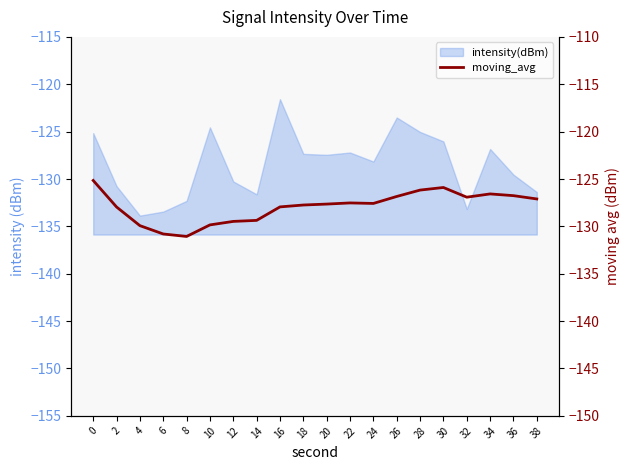

List the labels in order of value, largest first.

0, 30, 28, 34, 36, 26, 32, 38, 22, 24, 20, 18, 16, 2, 14, 12, 10, 4, 6, 8